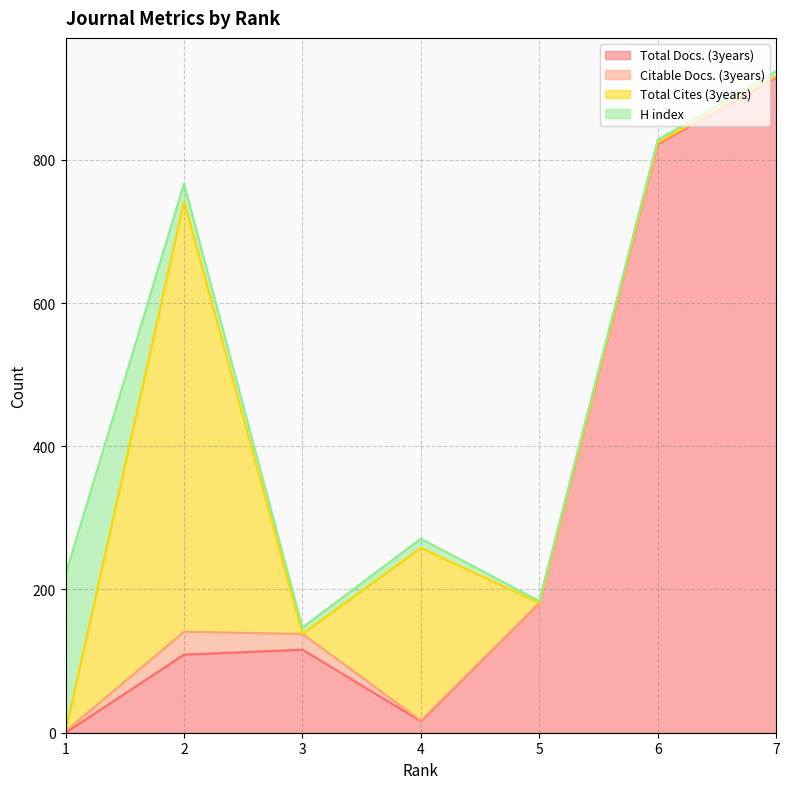

What is the difference between the second highest and second lowest values in the Total Cites (3years) series?

241